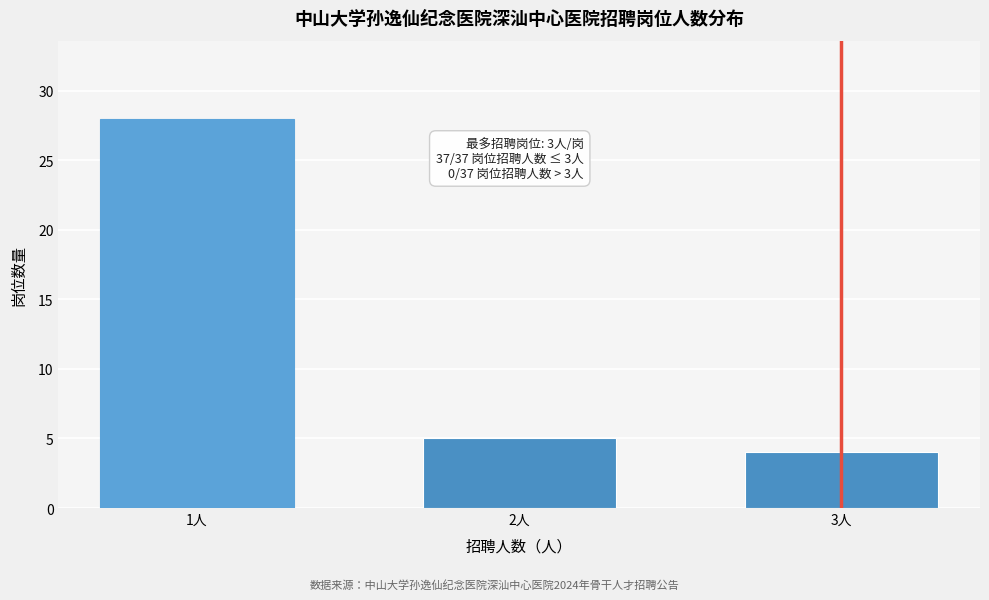

Reading left to right, what are all the values shown in this chart?

28	5	4